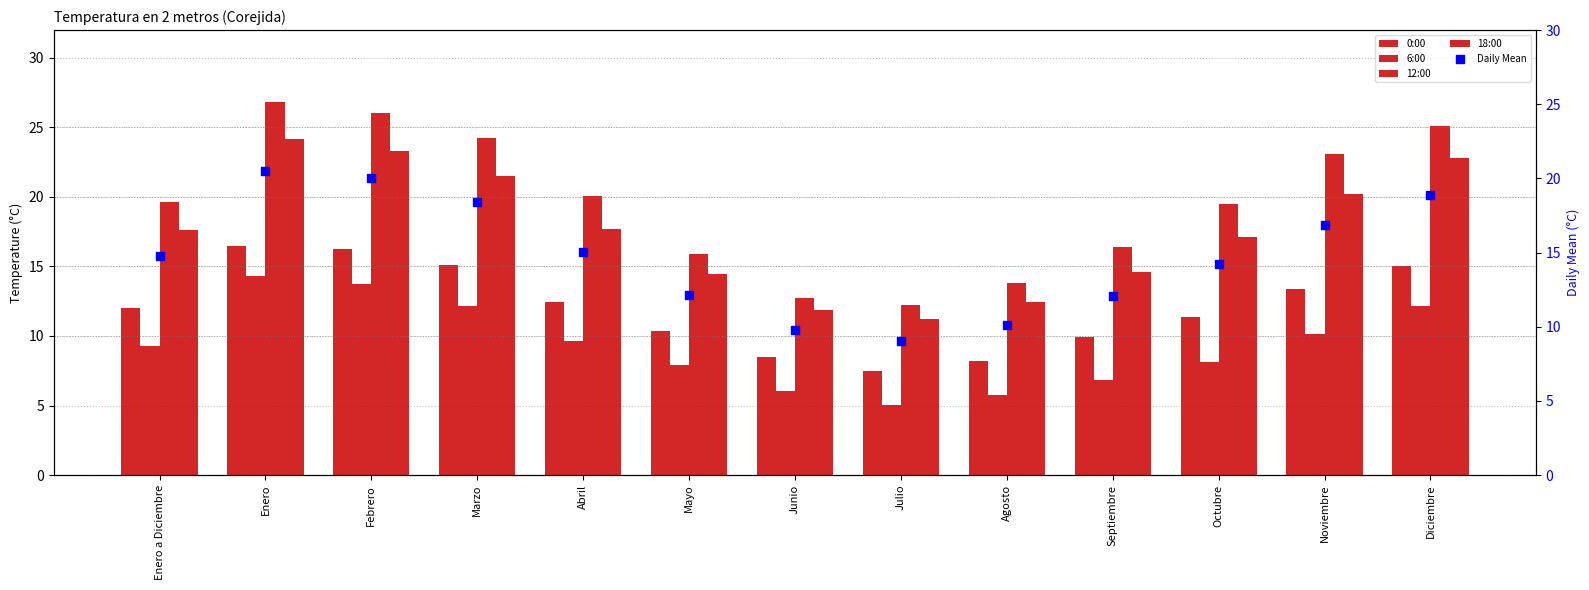

Is the value of Daily Mean at Diciembre greater than the value of 6:00 at Mayo?

Yes